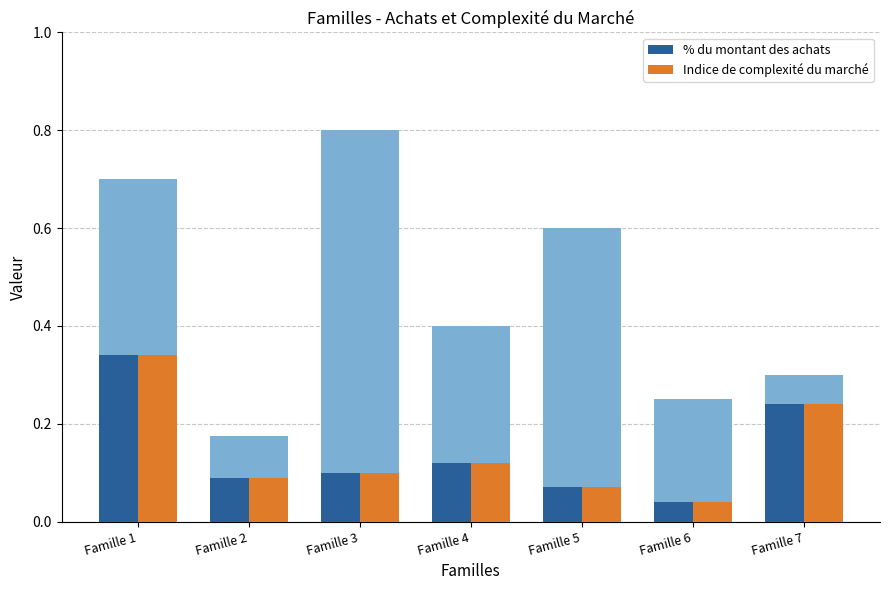

How many data points does each series have?

7